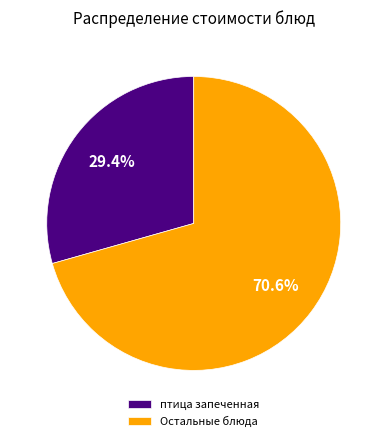

What percentage is NOT represented by Остальные блюда?

29.4%